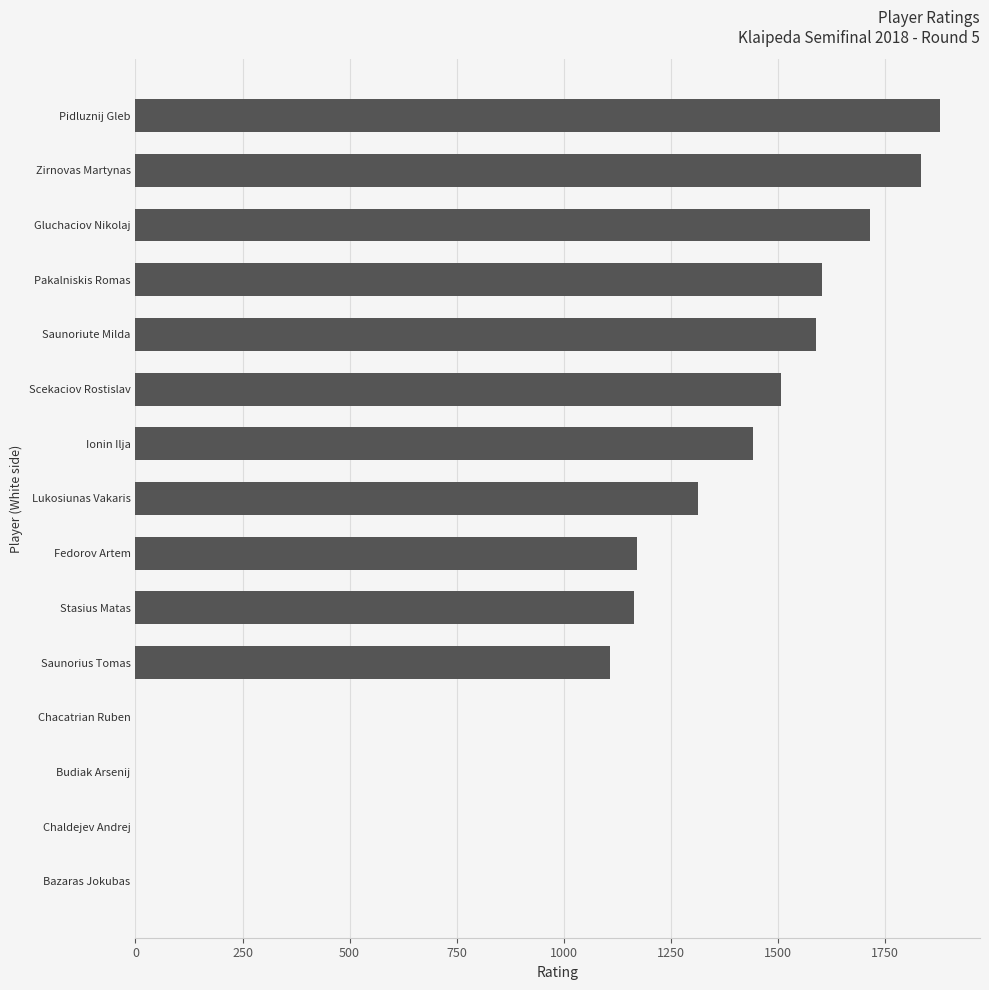

At which label is the value closest to 939?

Saunorius Tomas